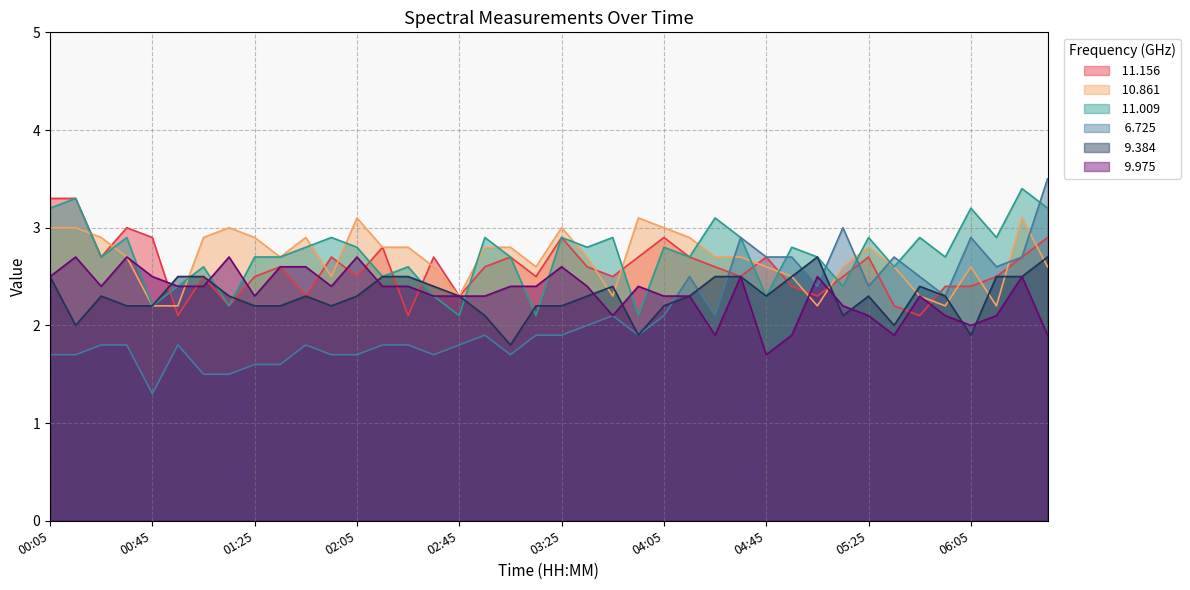

What are all the series names shown in the legend?

 11.156,  10.861,  11.009,   6.725,   9.384,   9.975